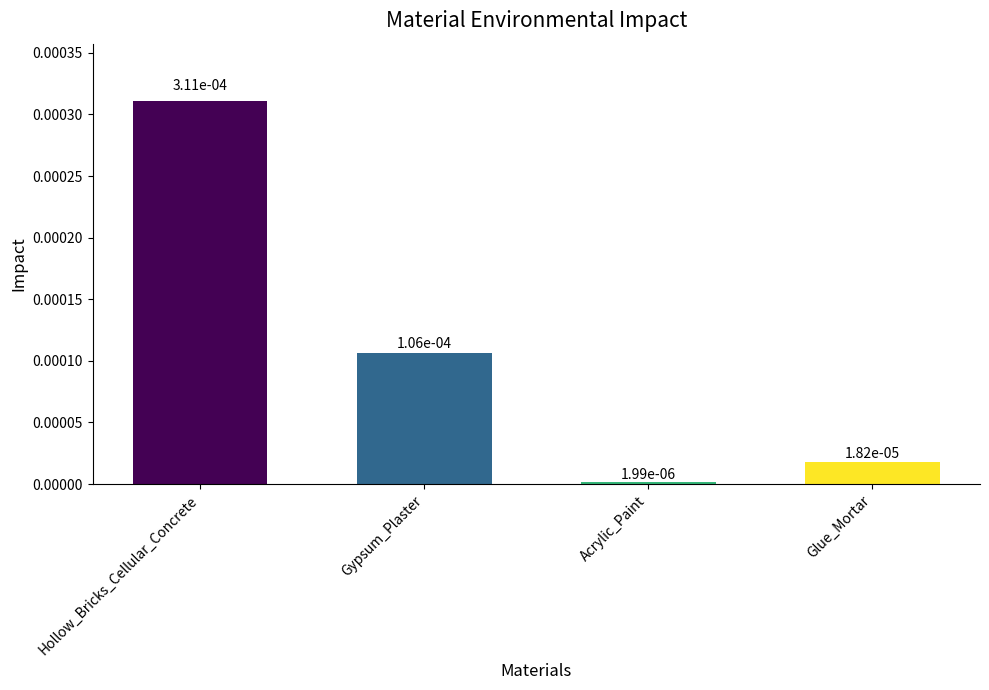

Count the number of categories in the chart.

4